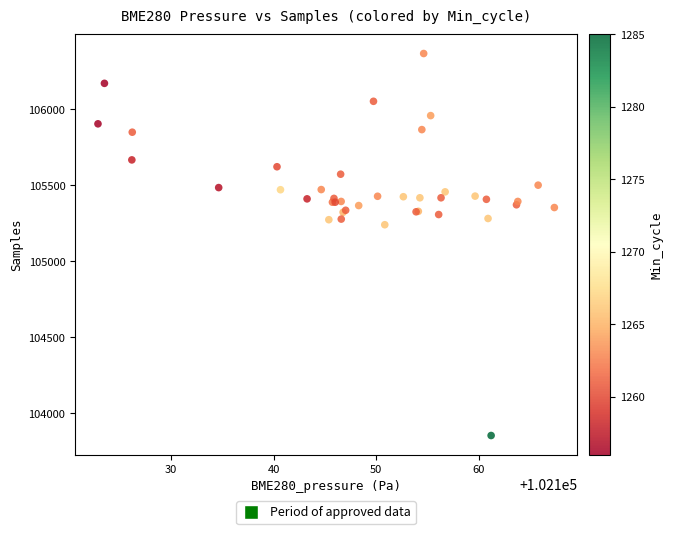

What Y value in the scatter plot is closest to 105110?

105240